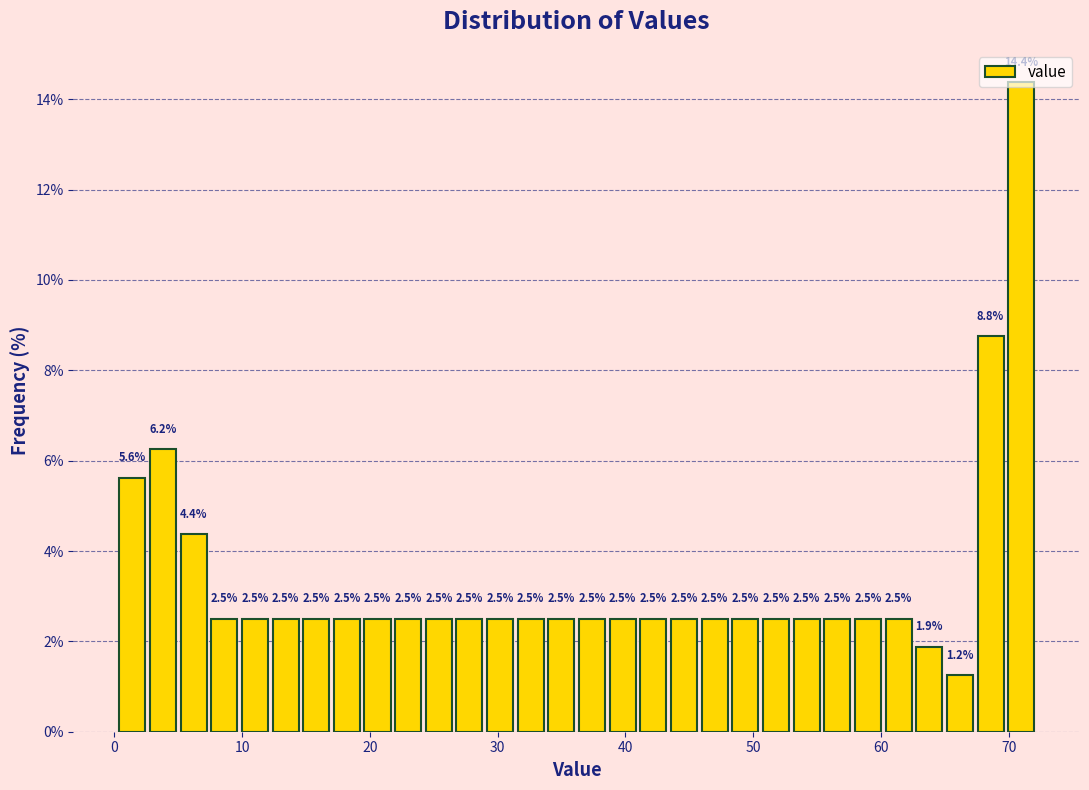

Read against the x-axis, roughly where is the centre of the tallest bar?

71